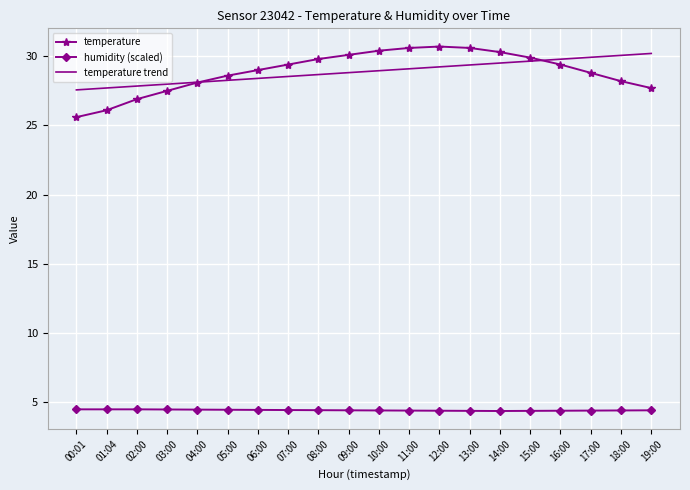

What is the greatest value displayed?

30.7